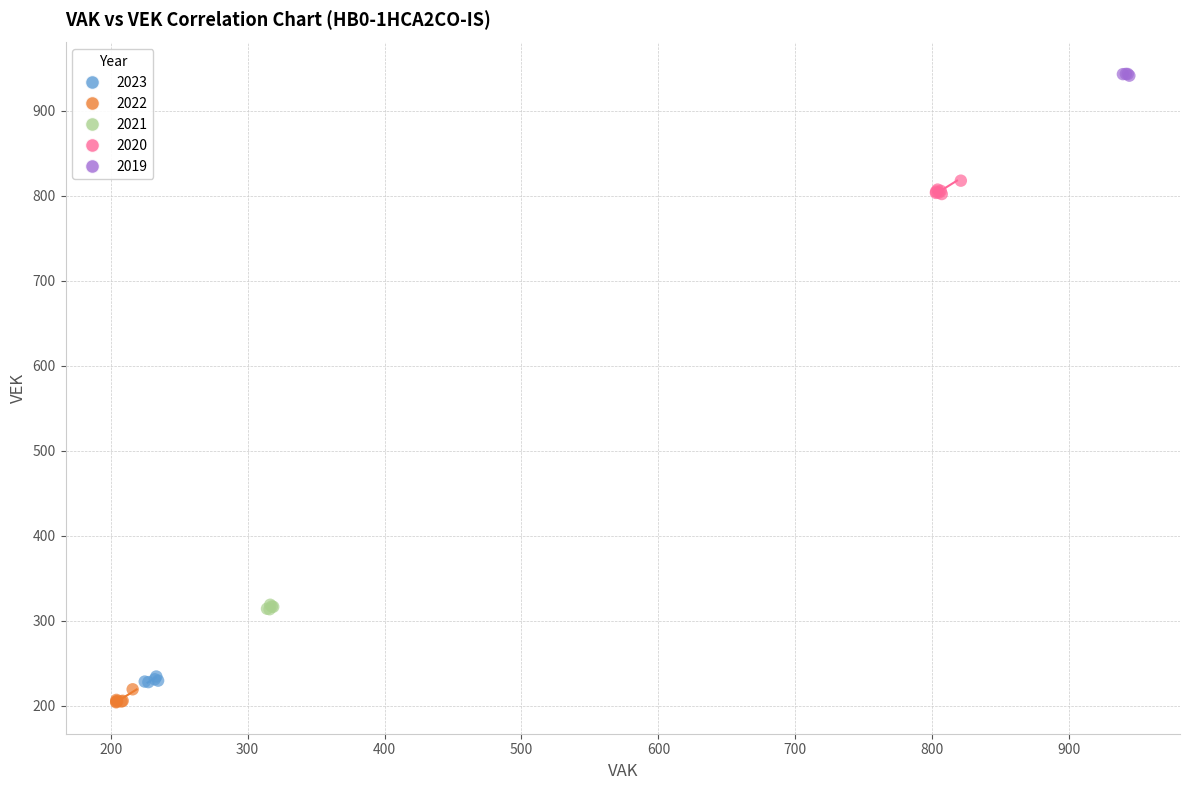

Which series reaches the maximum Y coordinate?

2019